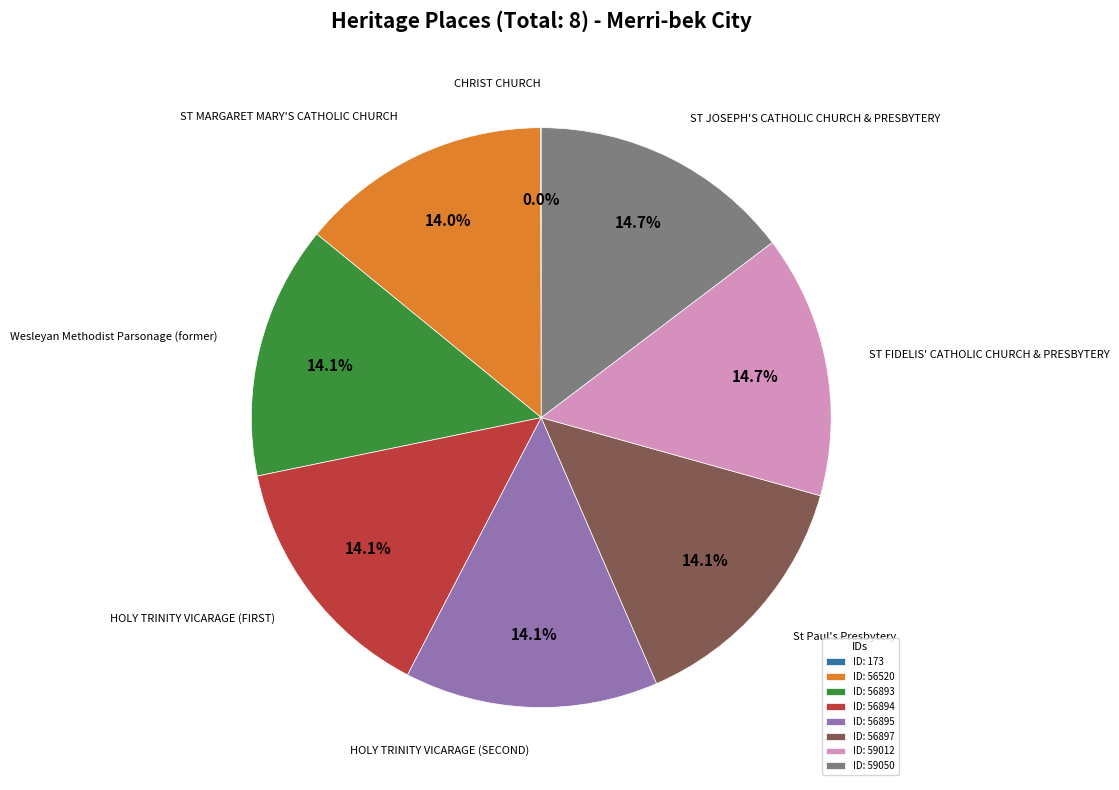

Is there a majority slice in this chart?

No